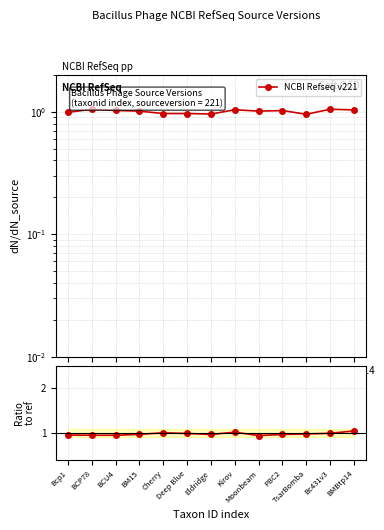

In Ratio to ref, how many points are lower than both neighbors (excluding endpoints)?

3